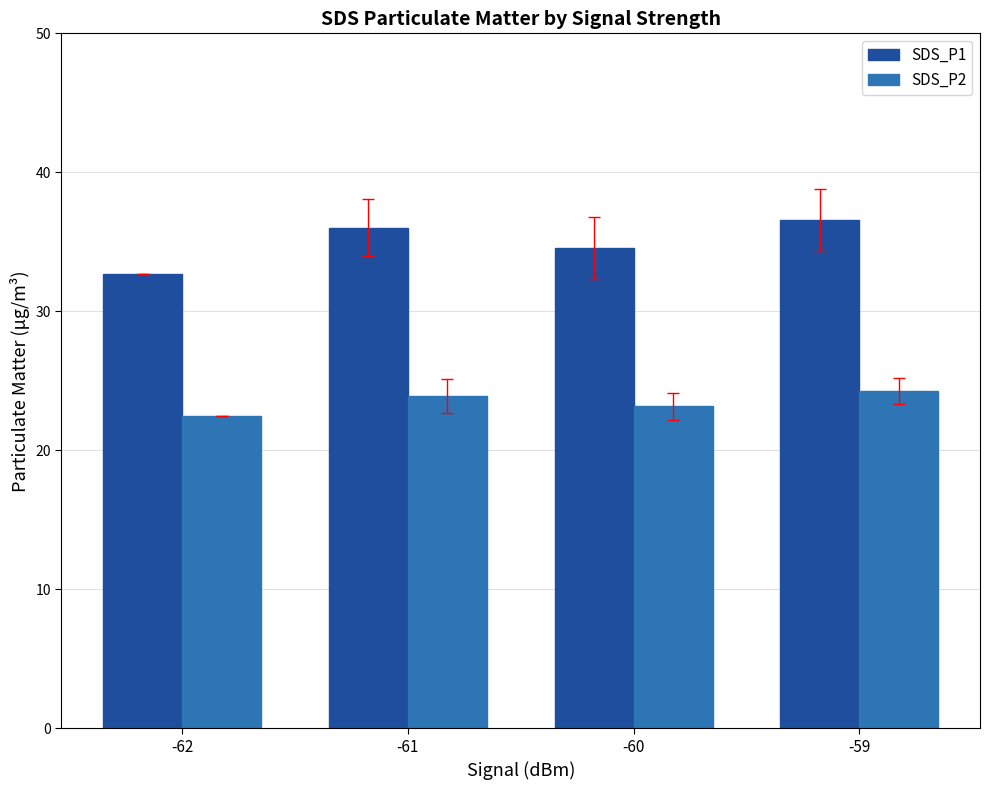

At which label does SDS_P1 first exceed 36?

-61